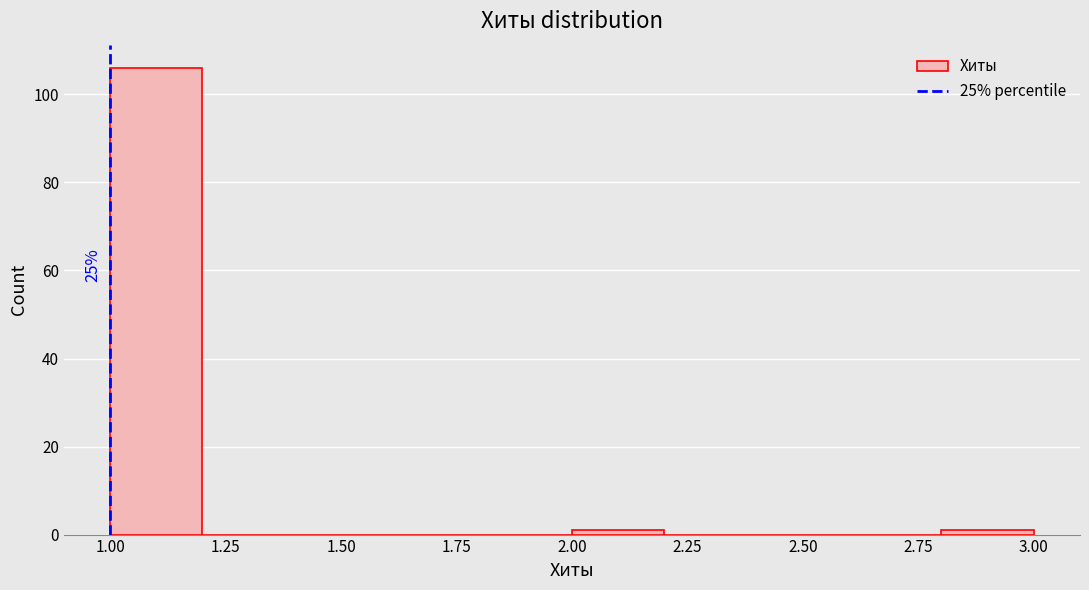

Which range on the x-axis has the tallest bar?

1.0 to 1.2